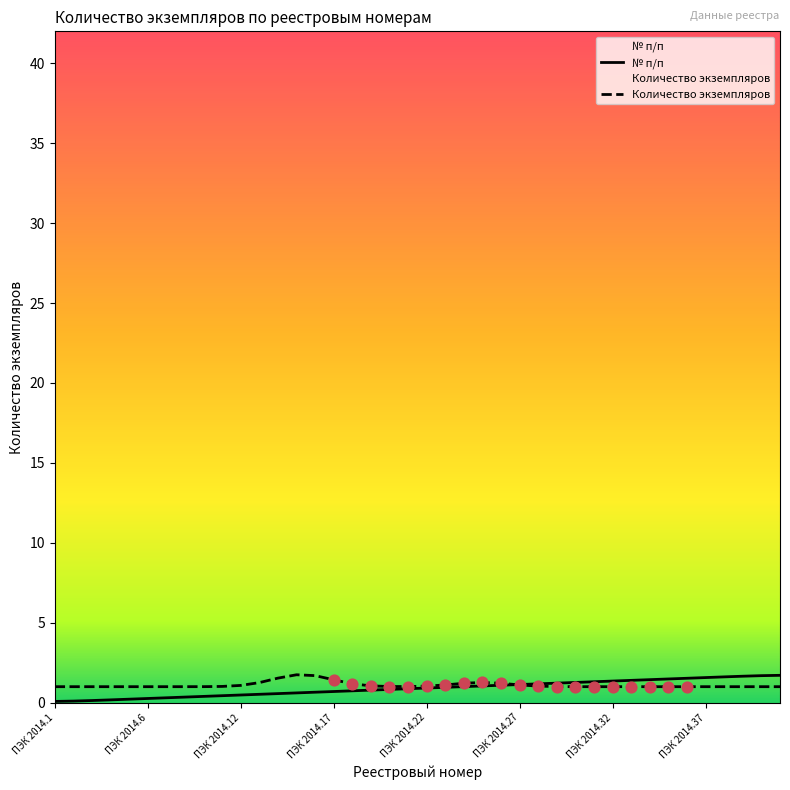

At how many categories does at least one series exceed 0?

40